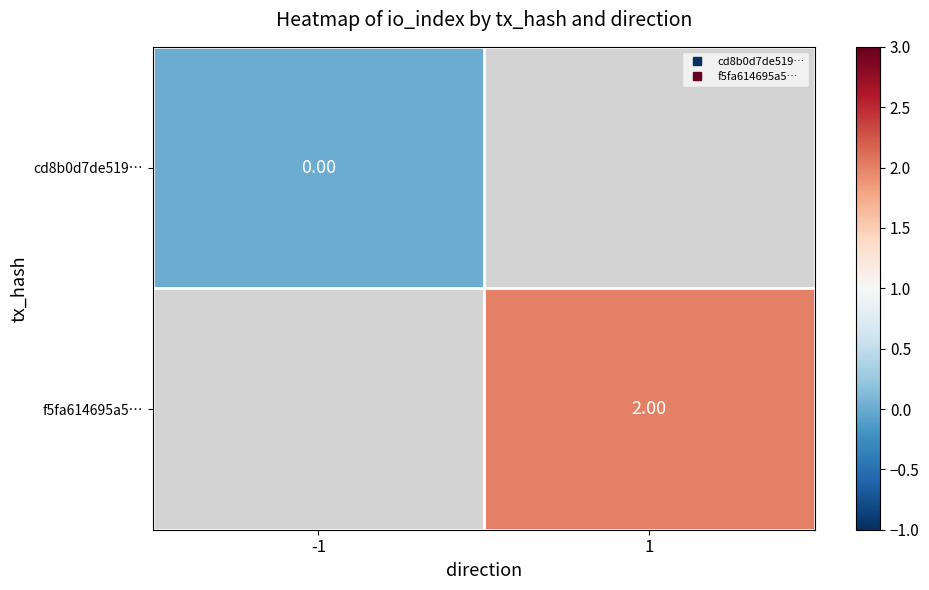

At which category does the chart reach its minimum across all series?

-1